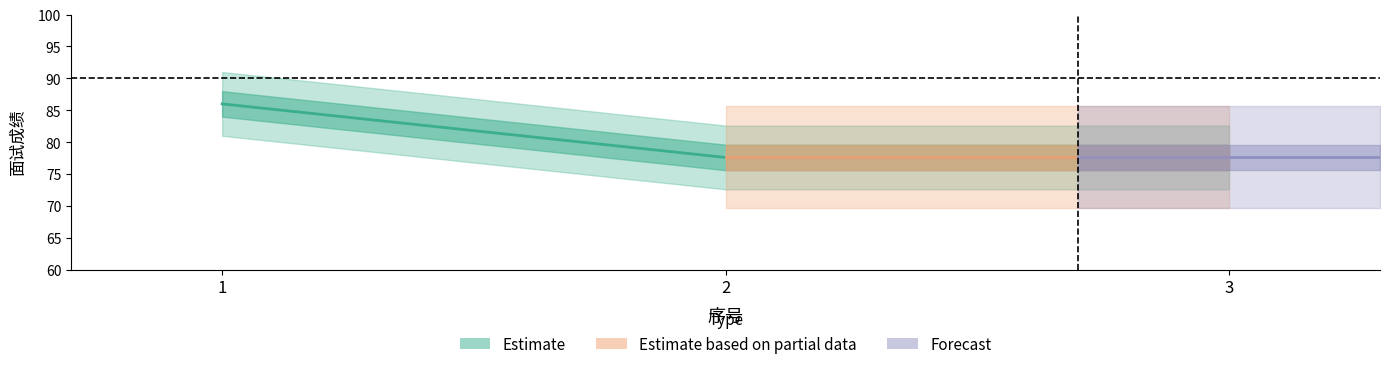

What is the sum of all values?

241.2